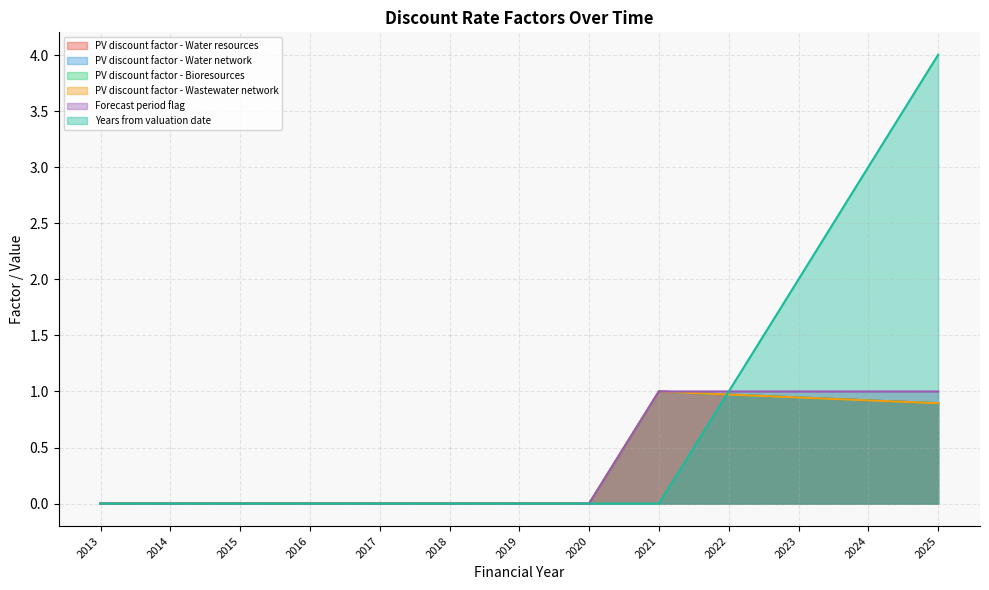

How many values in PV discount factor - Bioresources are above zero?

5